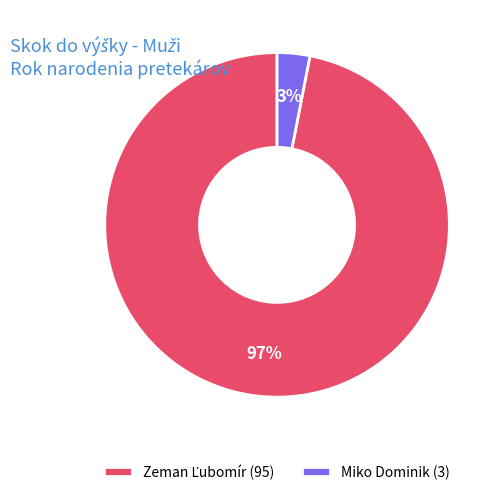

To the nearest percent, what is the average slice percentage?

50%